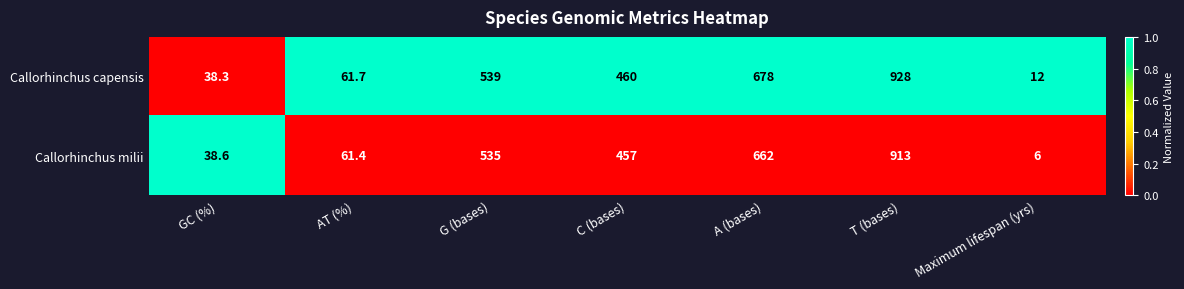

The value of Callorhinchus milii at Maximum lifespan (yrs) is 2.2. True or false?

False